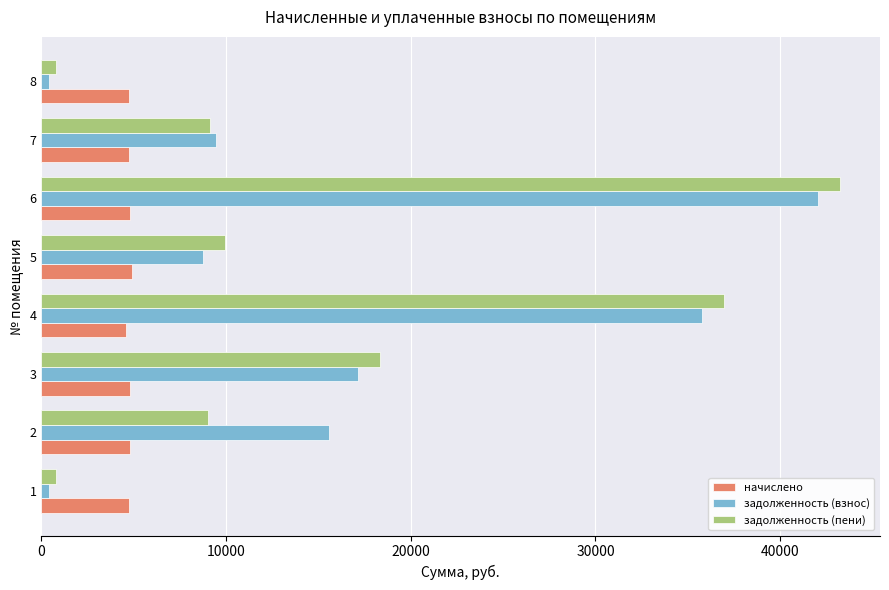

What is the average value of the задолженность (взнос) series?

16191.1